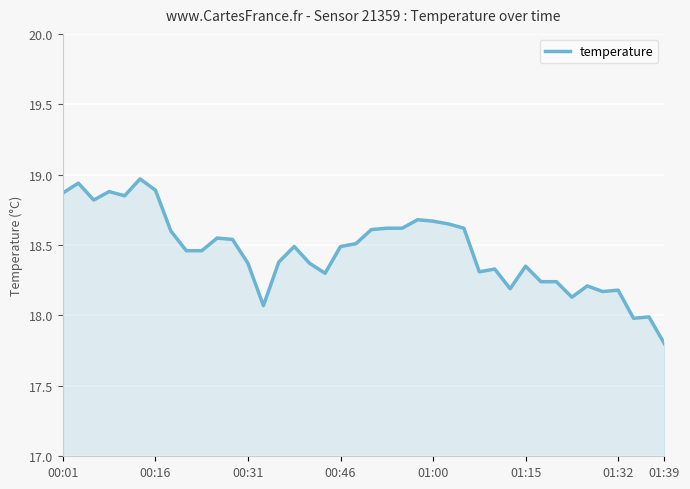

How many lines are shown in the chart?

1